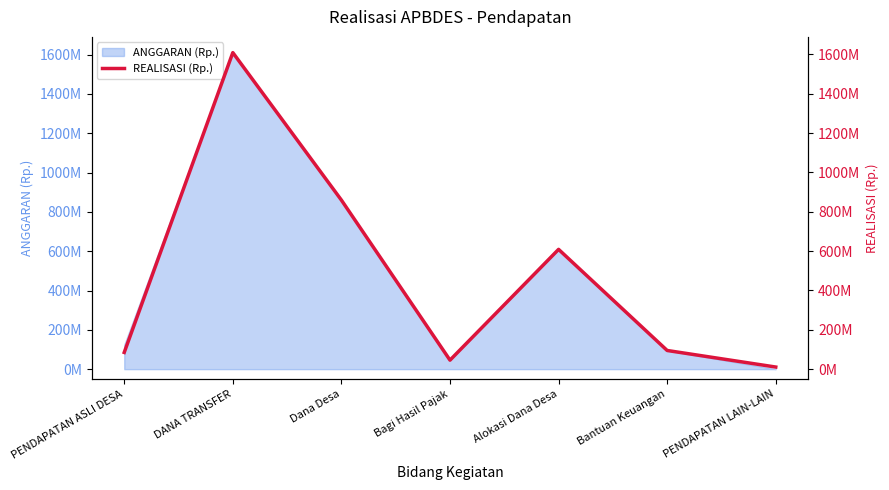

List the labels in order of value, smallest first.

PENDAPATAN LAIN-LAIN, Bagi Hasil Pajak, PENDAPATAN ASLI DESA, Bantuan Keuangan, Alokasi Dana Desa, Dana Desa, DANA TRANSFER